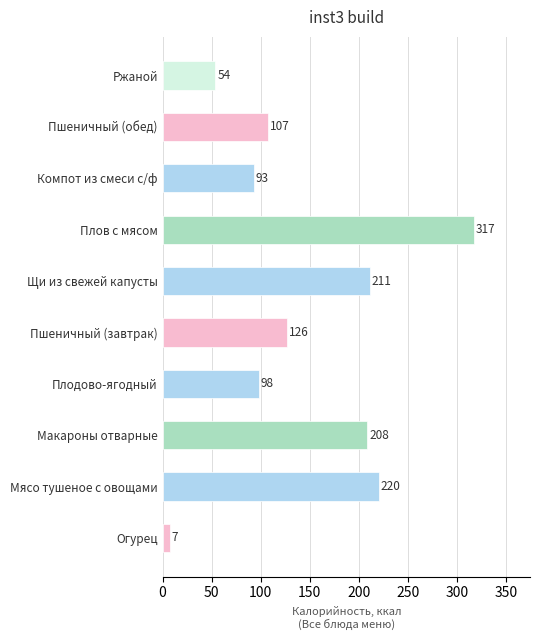

What is the average value?

144.3